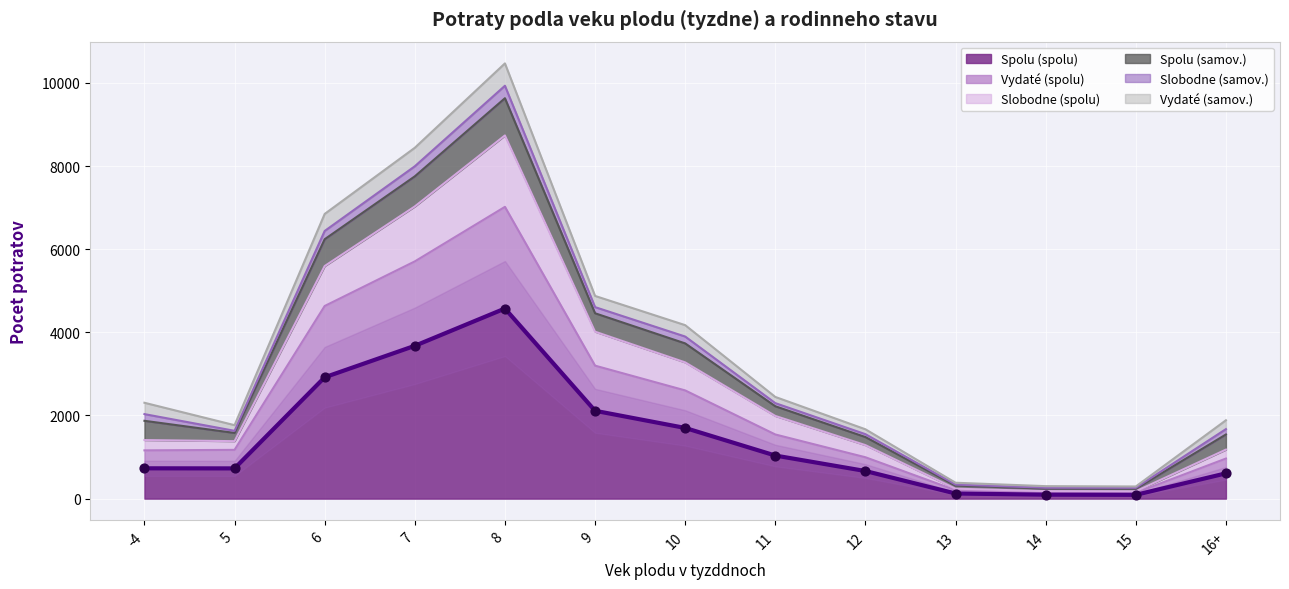

Which series has the largest total across all categories?

Vydaté (spolu)